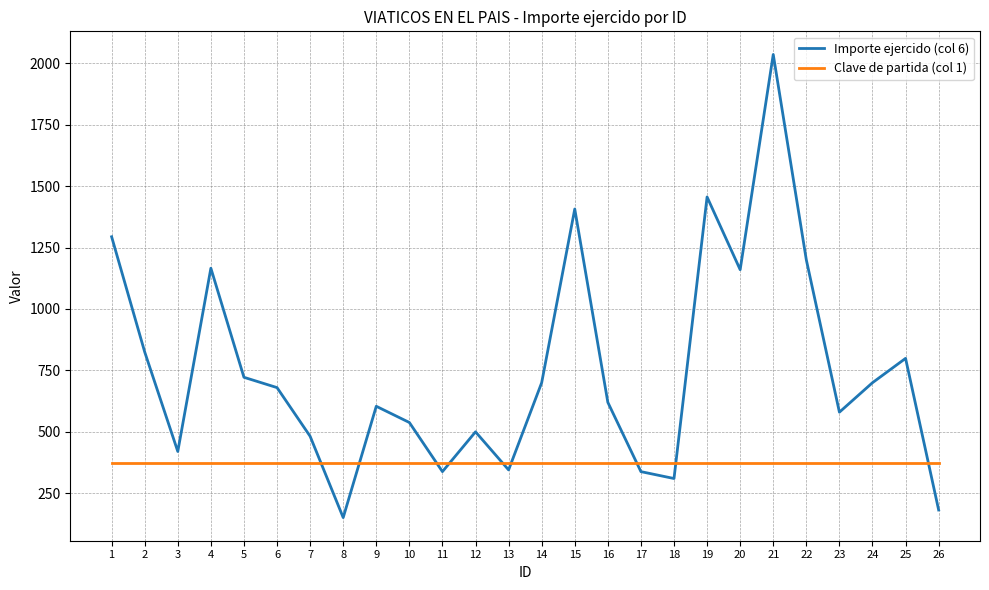

At 22, list the series in order from smallest to largest.

Clave de partida (col 1), Importe ejercido (col 6)